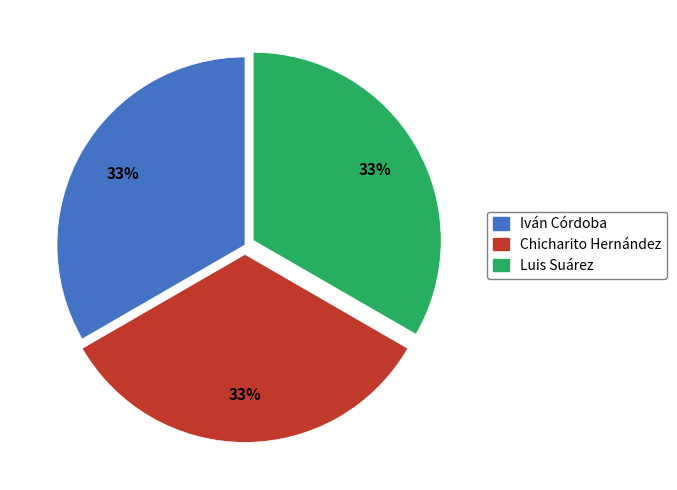

Is there any slice that represents more than half of the pie?

No